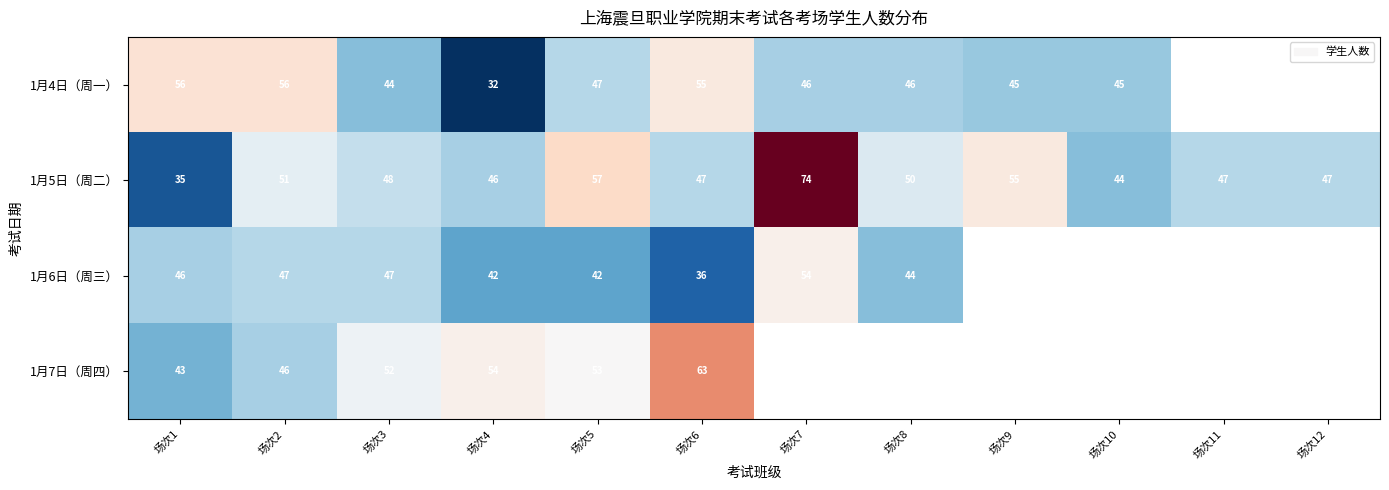

True or false: 1月5日（周二） has a value of 50 at 场次7.

False